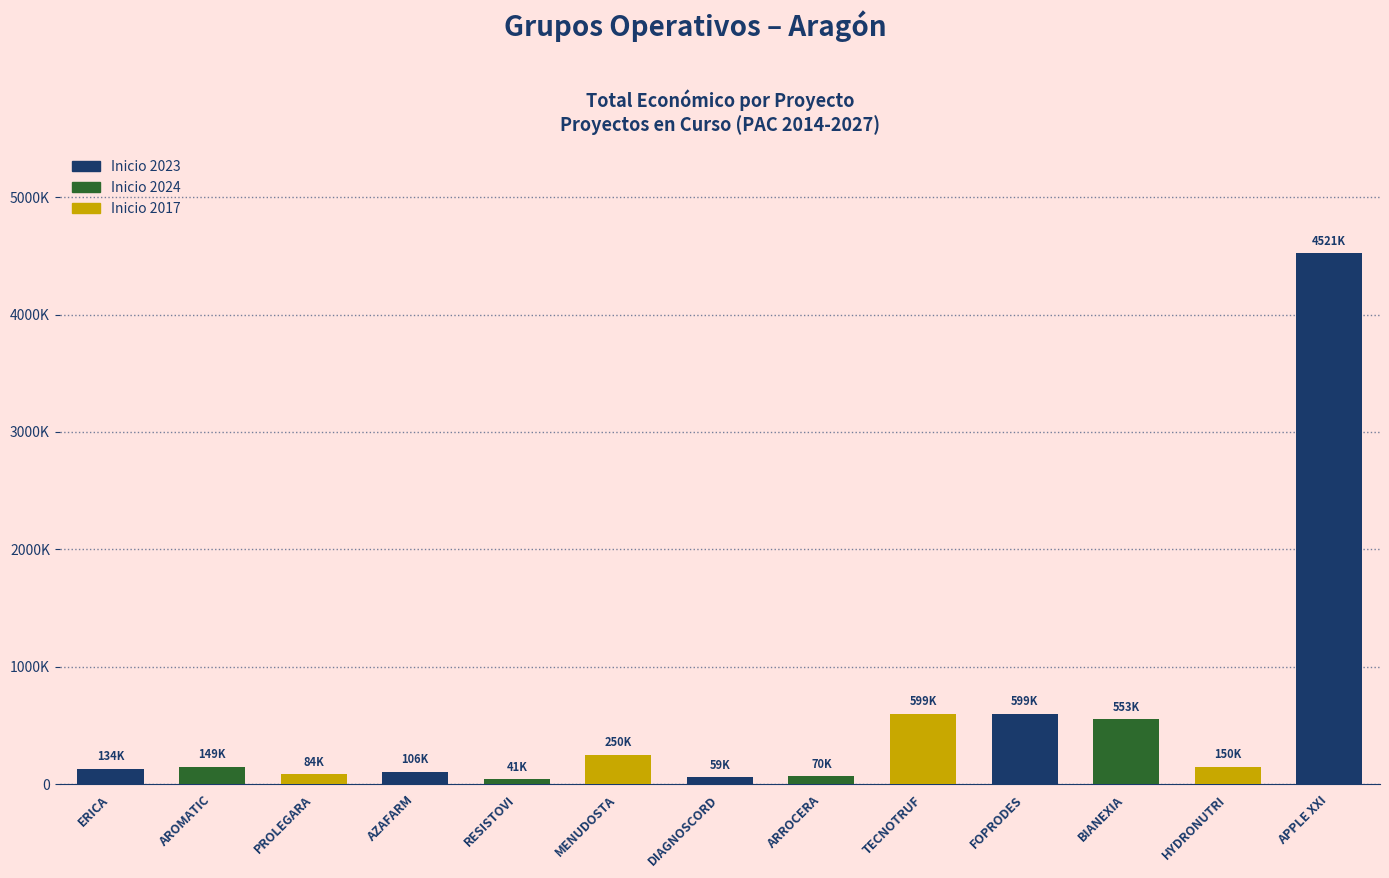

Are the bars horizontal?

No